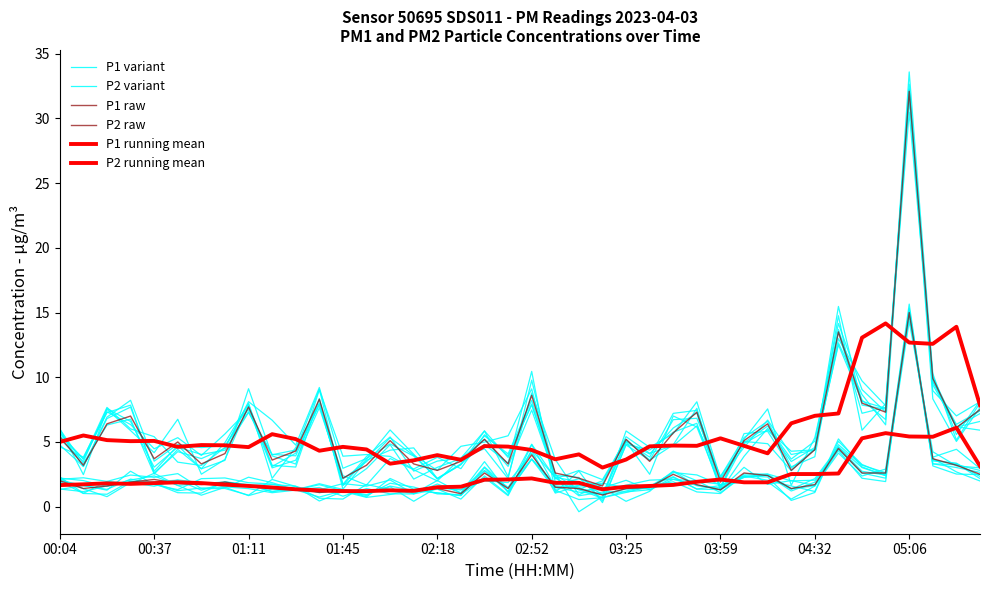

How many intersections are there between P2 variant and P1 running mean?

2